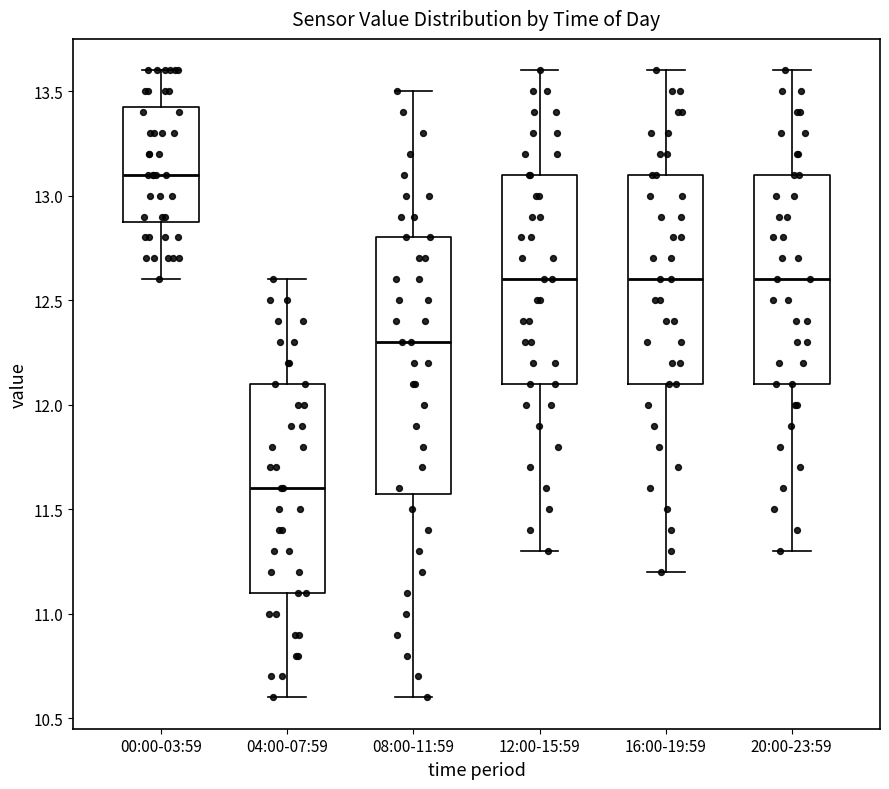

Reading left to right, read every box against the y-axis: the position of its median line, the range the box covers, and the ends of its whiskers. The values are not printed on the chart, so give them approximately, as read against the axis.

00:00-03:59: median 13.10, box 12.90 to 13.45, whiskers 12.60 to 13.60
04:00-07:59: median 11.60, box 11.10 to 12.10, whiskers 10.60 to 12.60
08:00-11:59: median 12.30, box 11.60 to 12.80, whiskers 10.60 to 13.50
12:00-15:59: median 12.60, box 12.10 to 13.10, whiskers 11.30 to 13.60
16:00-19:59: median 12.60, box 12.10 to 13.10, whiskers 11.20 to 13.60
20:00-23:59: median 12.60, box 12.10 to 13.10, whiskers 11.30 to 13.60